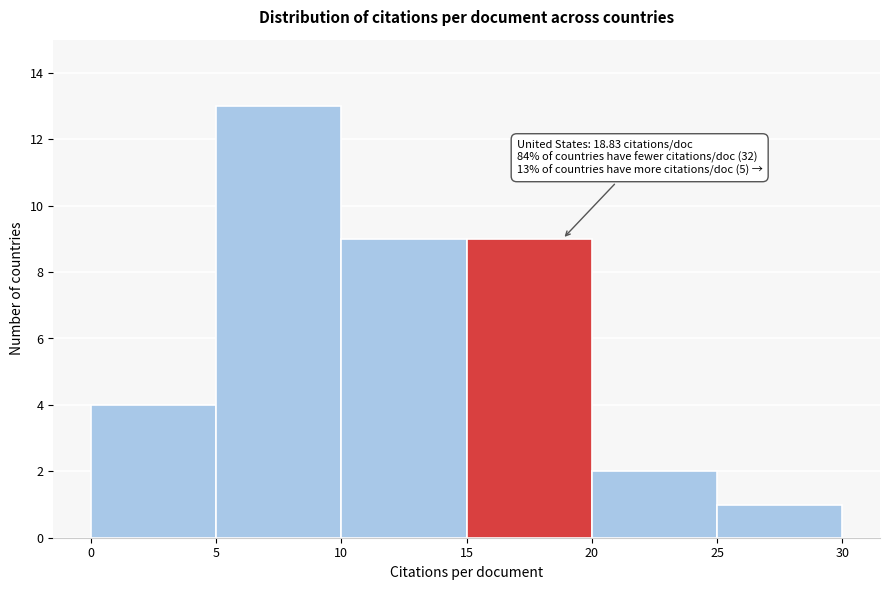

Over which range of the x-axis is the bar tallest?

5 to 10